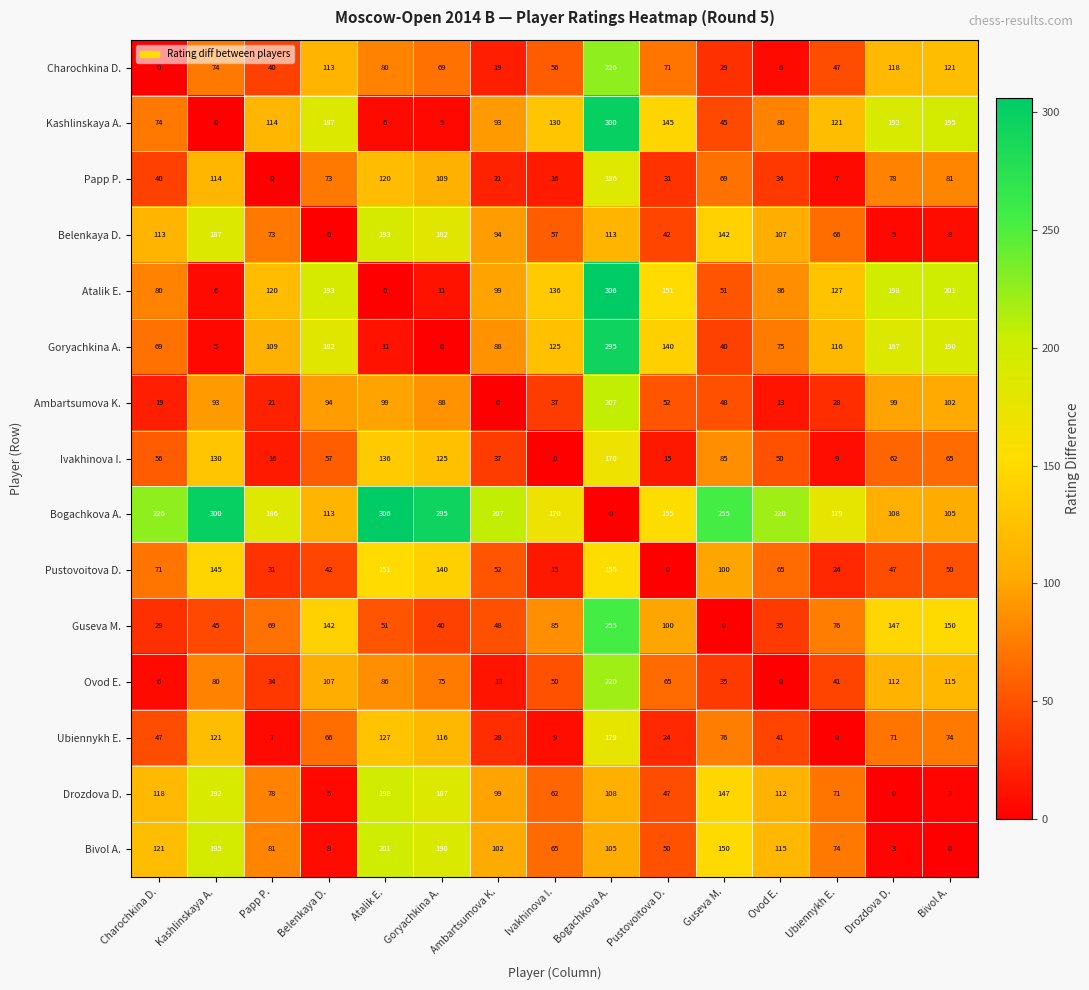

The Ubiennykh E. series shows 104 at Bivol A.. True or false?

False